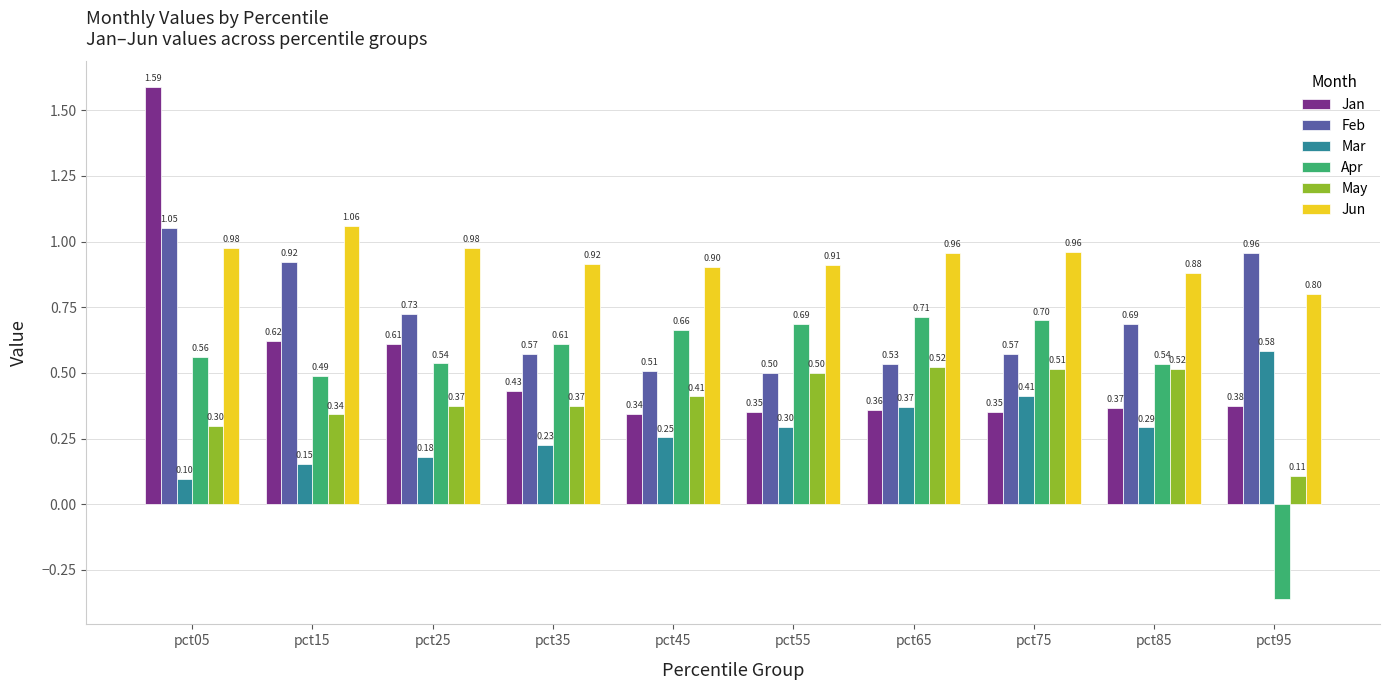

What is the total value across all series at pct25?

3.4